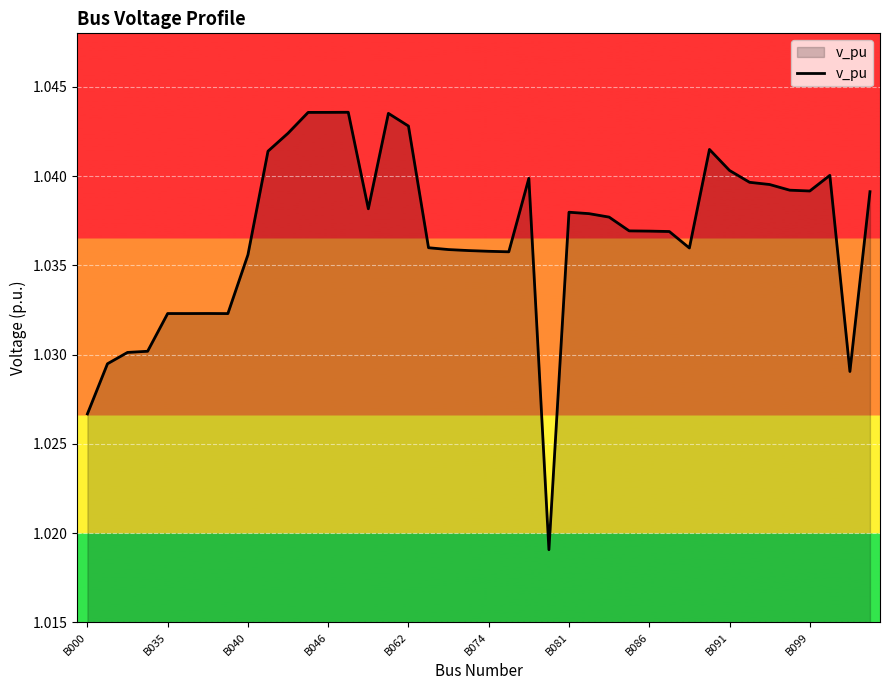

How many lines are shown in the chart?

1